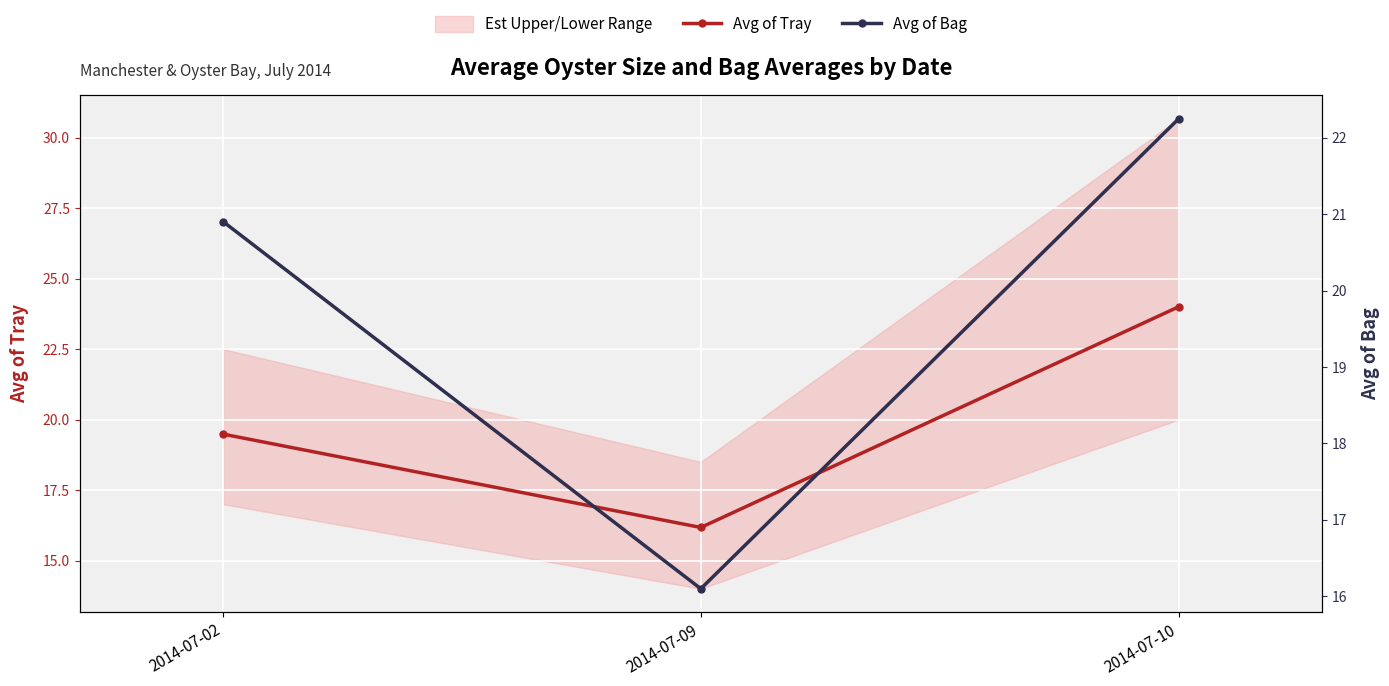

True or false: Avg of Bag has a value of 22.2 at 2014-07-10.

True